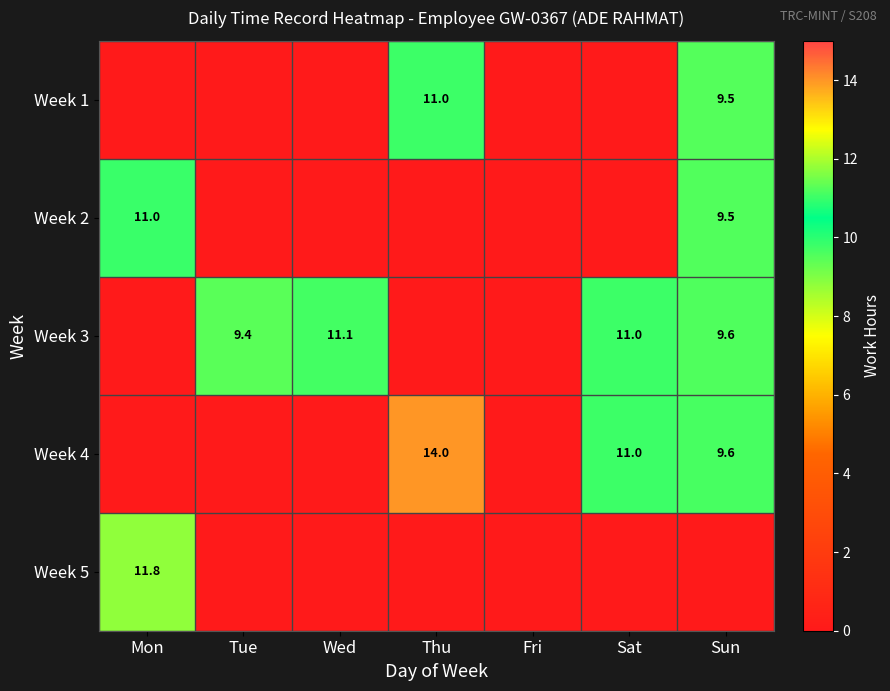

What is the difference between the Week 3 values at Sat and Tue?

1.6